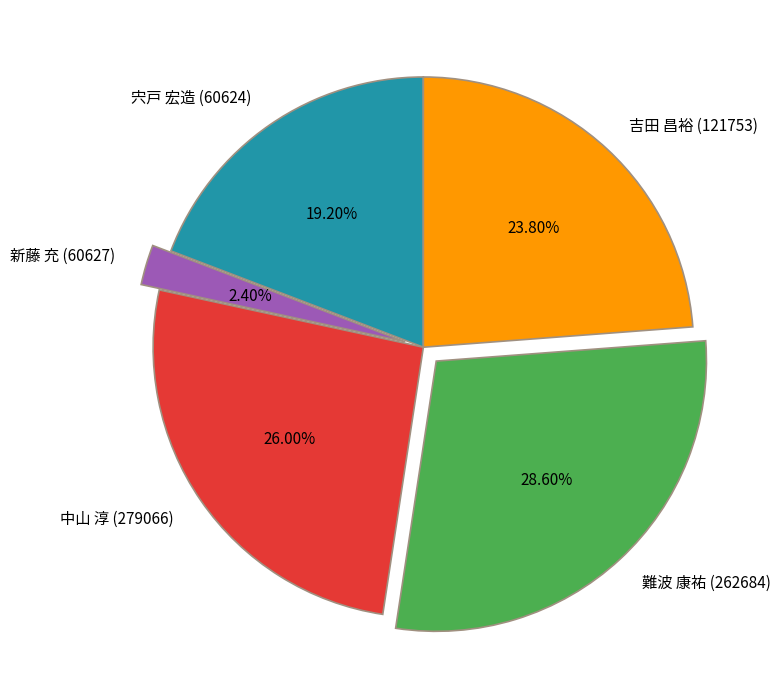

Is there any slice that represents more than half of the pie?

No